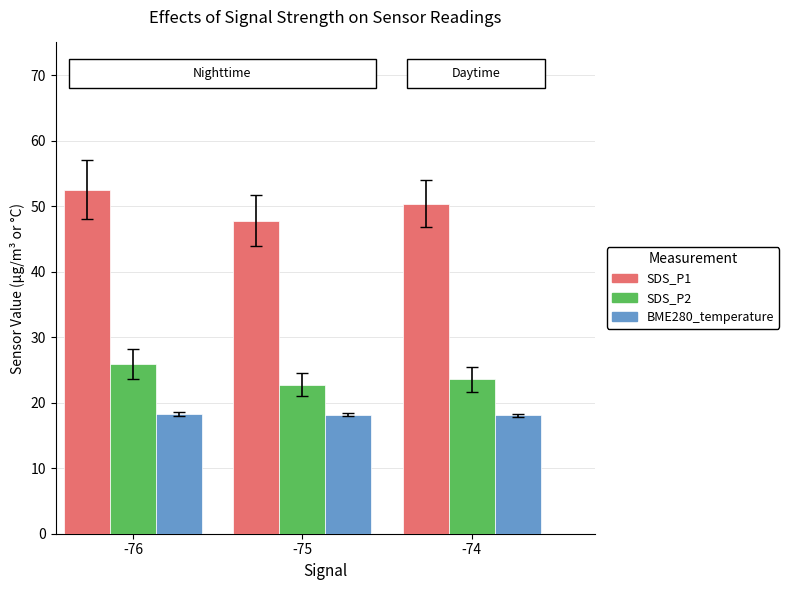

Rank the series by their average value, from highest to lowest.

SDS_P1, SDS_P2, BME280_temperature